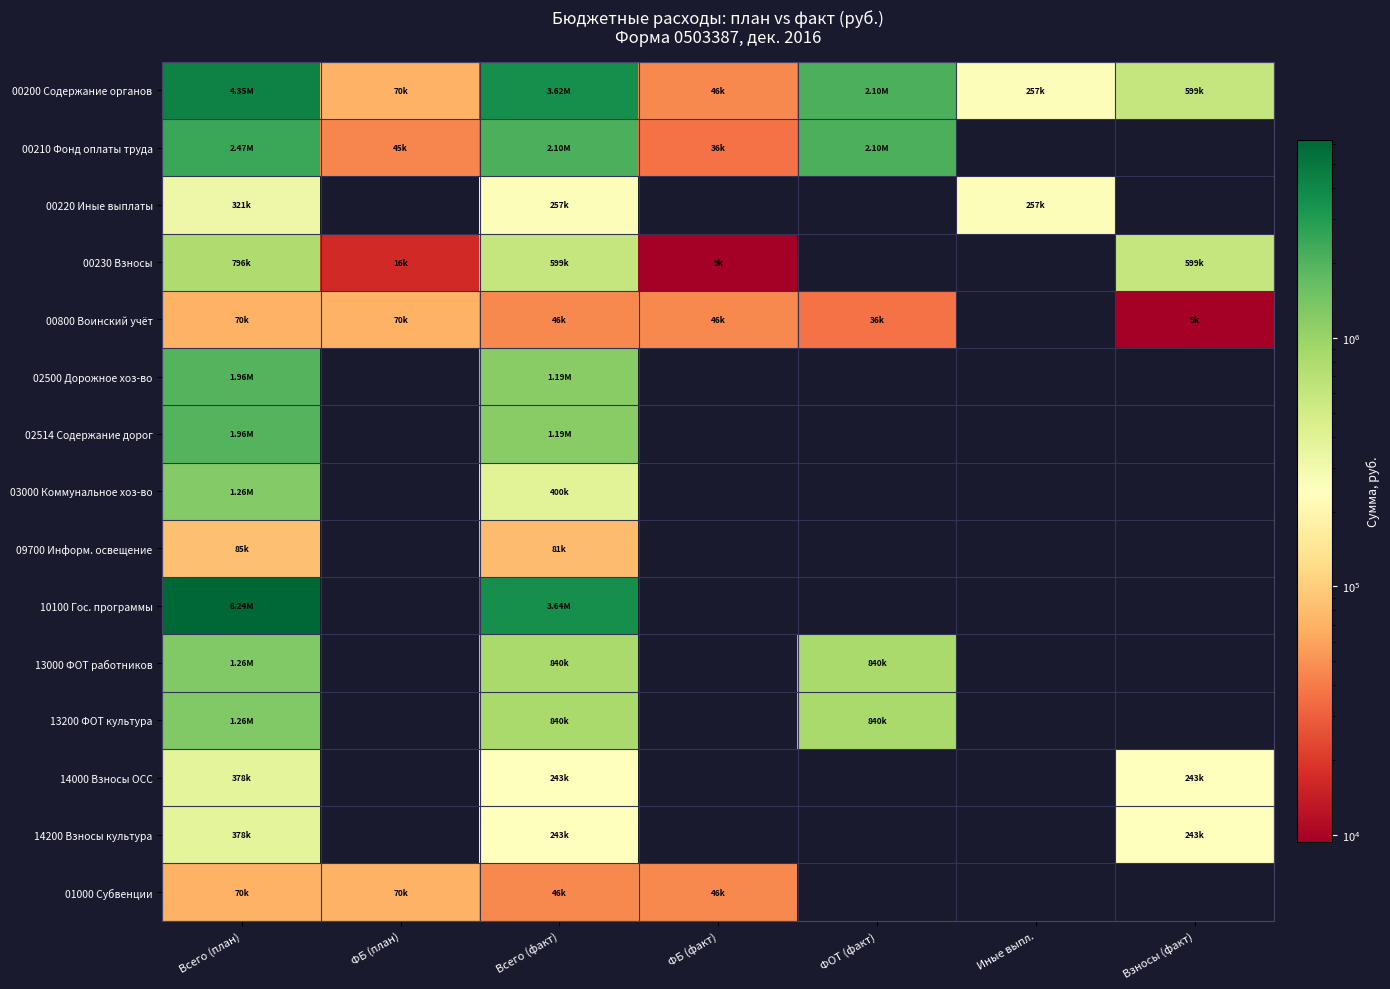

Is it true that 13000 ФОТ работников equals 839898.5 at ФОТ (факт)?

True